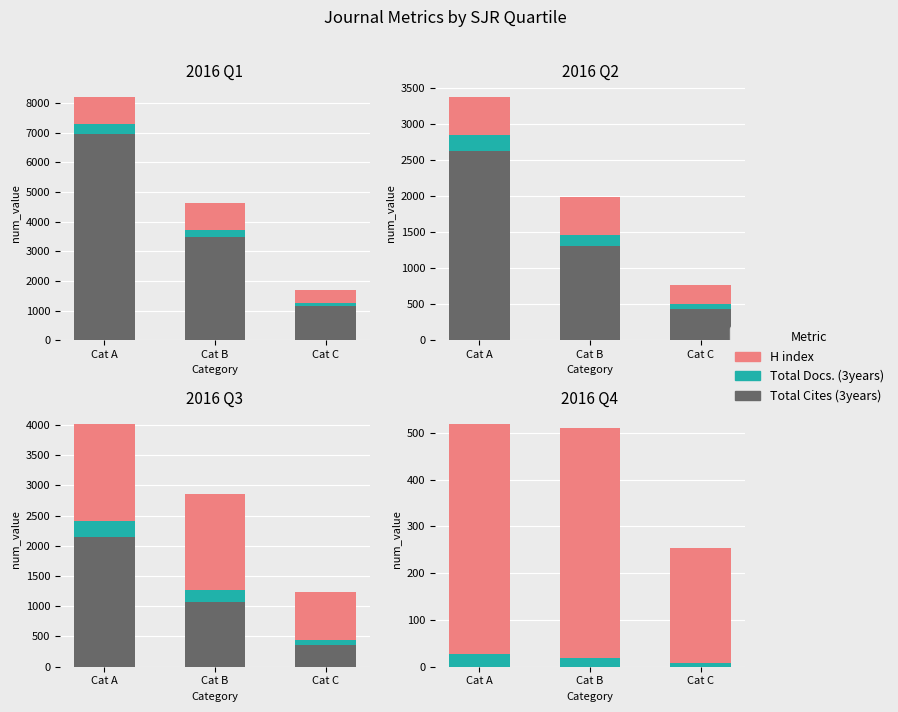

Which label corresponds to the largest value in the chart?

Cat A